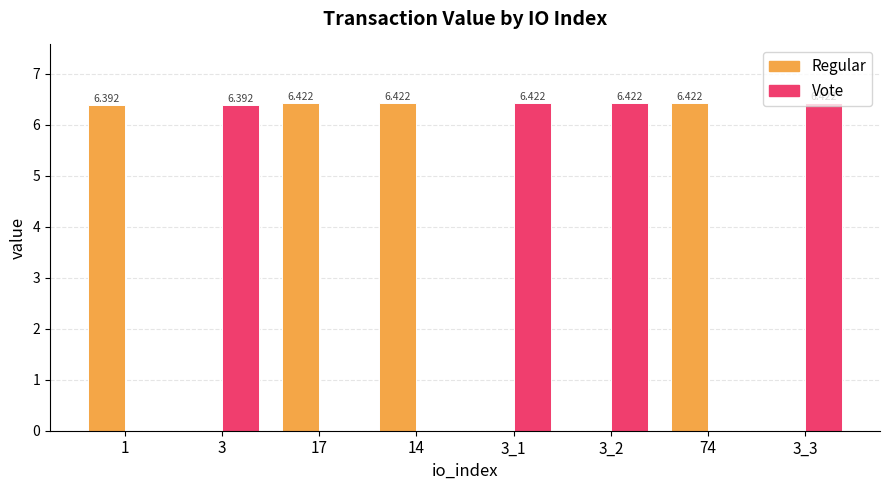

Is the value of Regular at 3_2 greater than the value of Vote at 3?

No